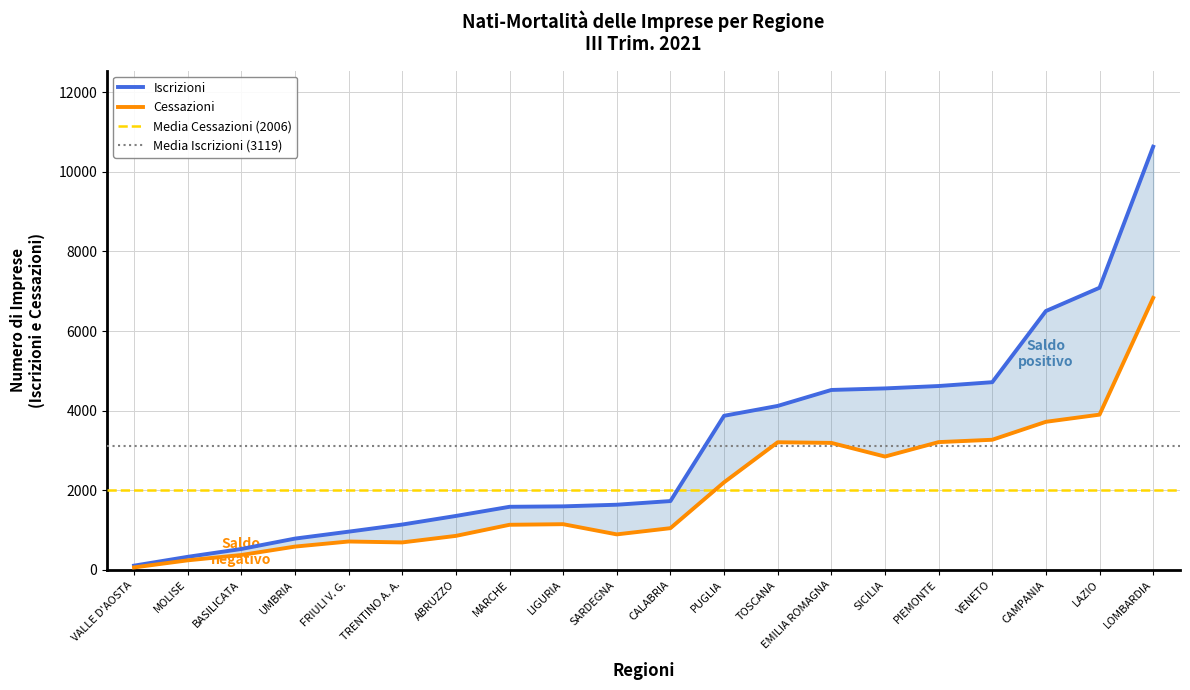

Reading left to right, list all the values displayed in this chart.

Iscrizioni: PIEMONTE=4620	VALLE D'AOSTA=107	LOMBARDIA=10632	TRENTINO A. A.=1140	VENETO=4716	FRIULI V. G.=961	LIGURIA=1597	EMILIA ROMAGNA=4521	TOSCANA=4120	UMBRIA=787	MARCHE=1586	LAZIO=7089	ABRUZZO=1356	MOLISE=329	CAMPANIA=6504	PUGLIA=3872	BASILICATA=526	CALABRIA=1730	SICILIA=4560	SARDEGNA=1638
Cessazioni: PIEMONTE=3211	VALLE D'AOSTA=63	LOMBARDIA=6833	TRENTINO A. A.=691	VENETO=3270	FRIULI V. G.=714	LIGURIA=1149	EMILIA ROMAGNA=3191	TOSCANA=3207	UMBRIA=586	MARCHE=1134	LAZIO=3901	ABRUZZO=855	MOLISE=241	CAMPANIA=3721	PUGLIA=2201	BASILICATA=375	CALABRIA=1049	SICILIA=2848	SARDEGNA=893